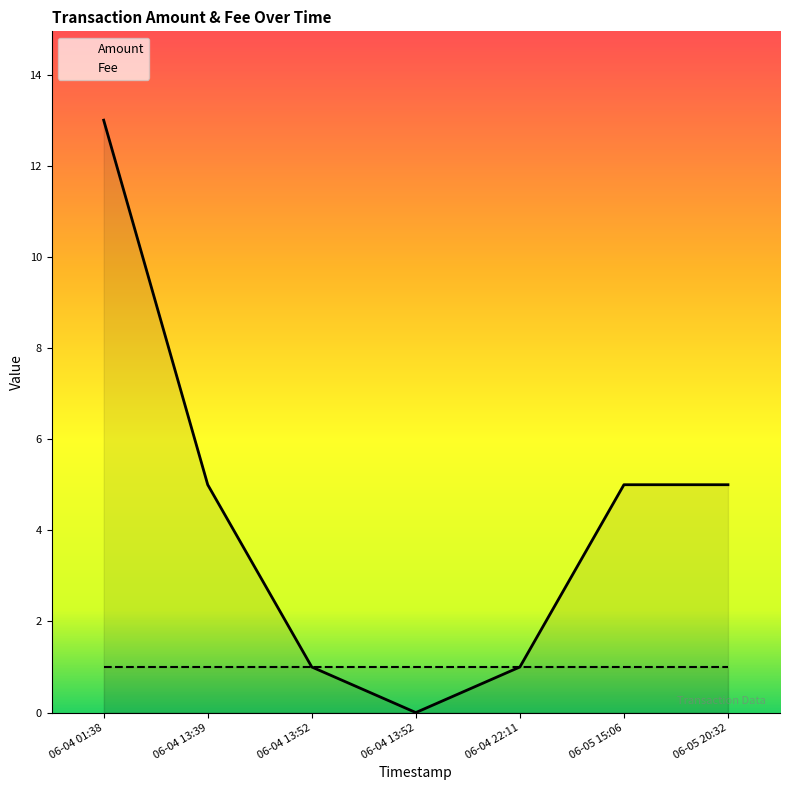

At which category does the data reach its first local valley?

06-04 13:52